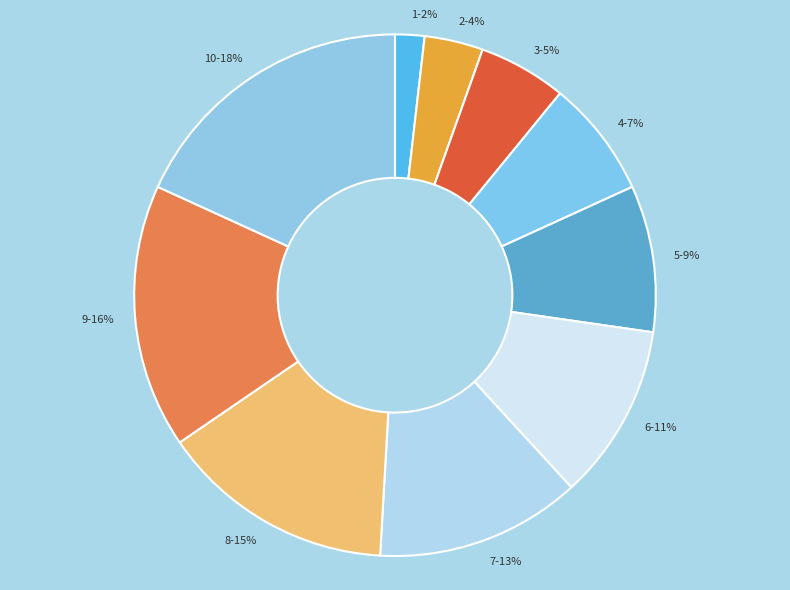

What percentage is the 6 slice, to the nearest percent?

11%